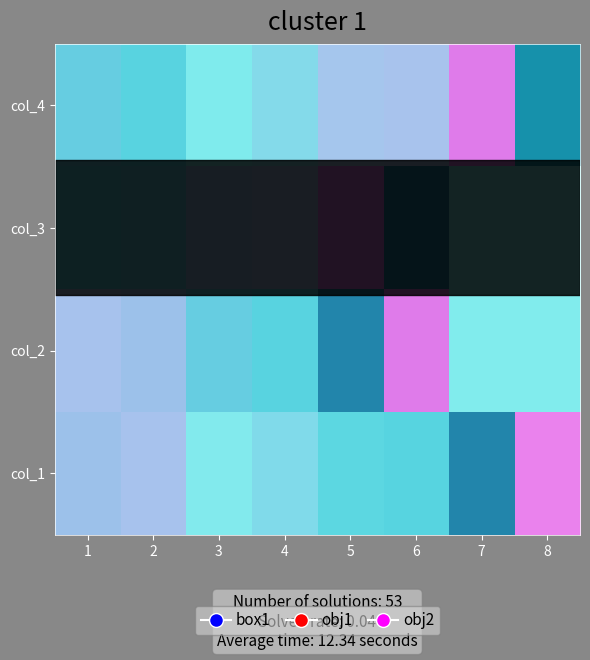

How many data points does each series have?

8